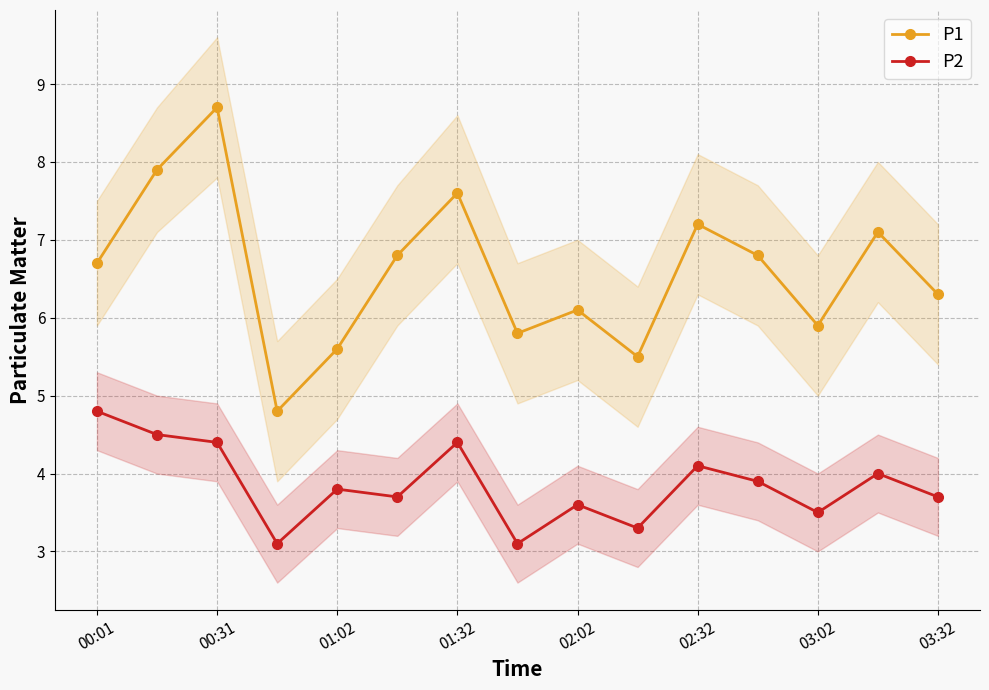

Where is the first local maximum for P1?

00:31